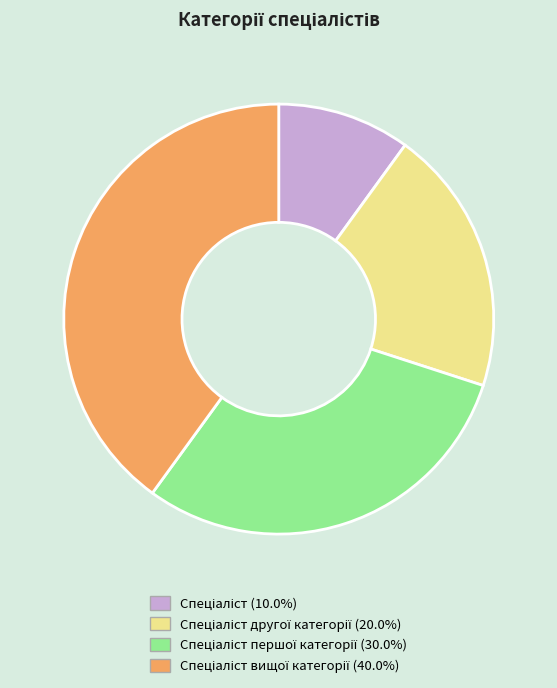

Is there a majority slice in this chart?

No